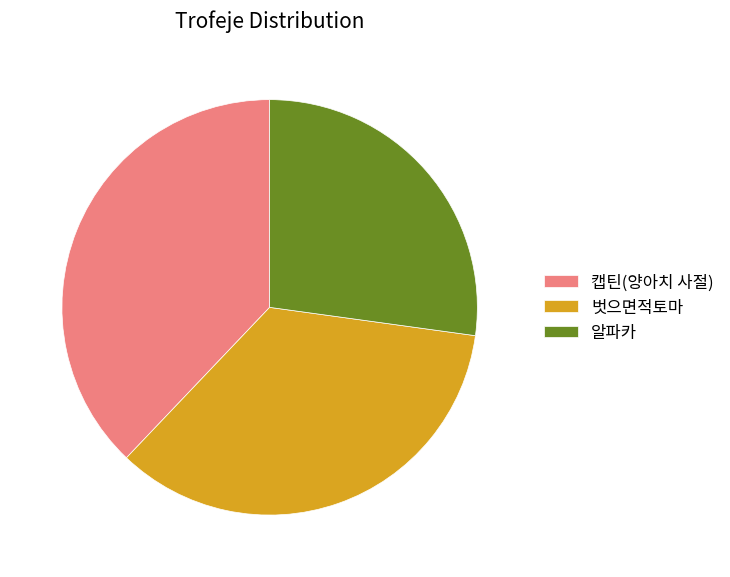

Is it true that 벗으면적토마 is 43% of the pie?

False